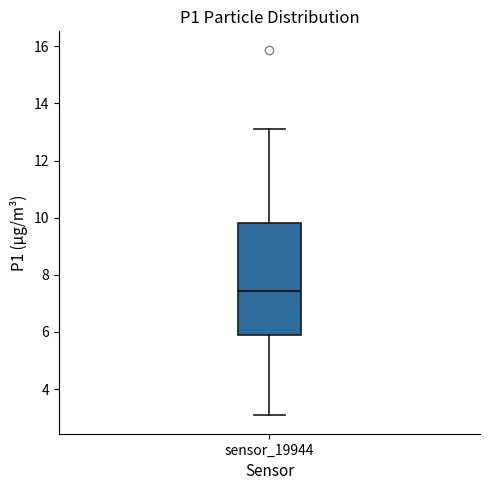

Read this box plot against the y-axis: the position of the median line, the range covered by the box, and the ends of both whiskers. The values are not printed on the chart, so give them approximately, as read against the axis.

median 7.4, box 5.8 to 9.8, whiskers 3.0 to 13.2